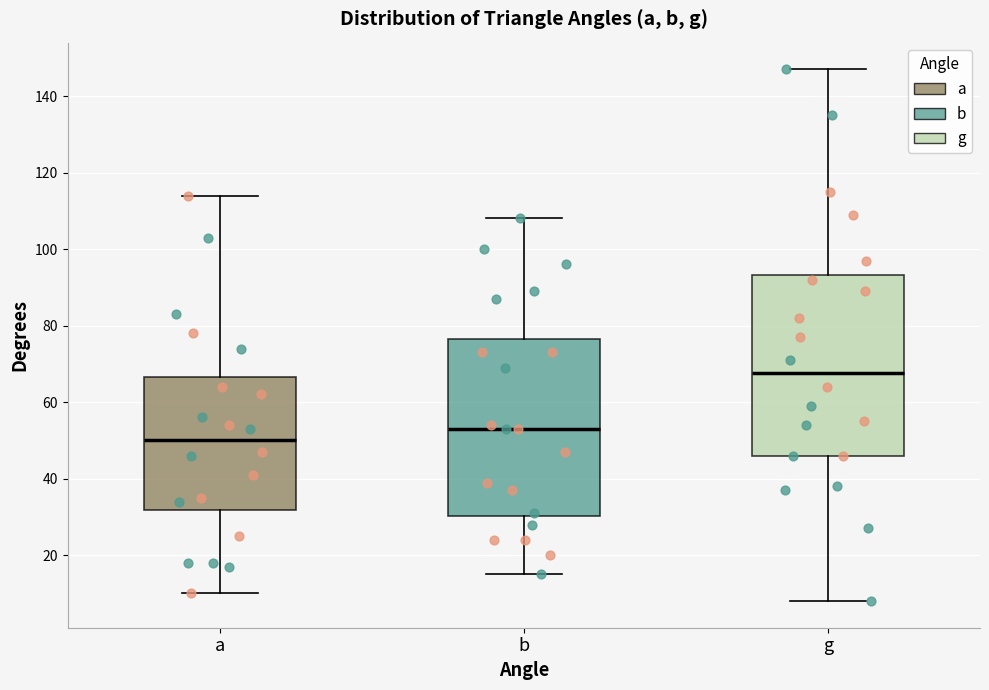

Reading left to right, transcribe this box plot: for each box, give where its median line is, the range the box spans, and where its two whiskers end, as read against the y-axis. The values are not printed on the chart, so give them approximately, as read against the axis.

a: median 50, box 32 to 66, whiskers 10 to 114
b: median 54, box 30 to 76, whiskers 16 to 108
g: median 68, box 46 to 94, whiskers 8 to 148